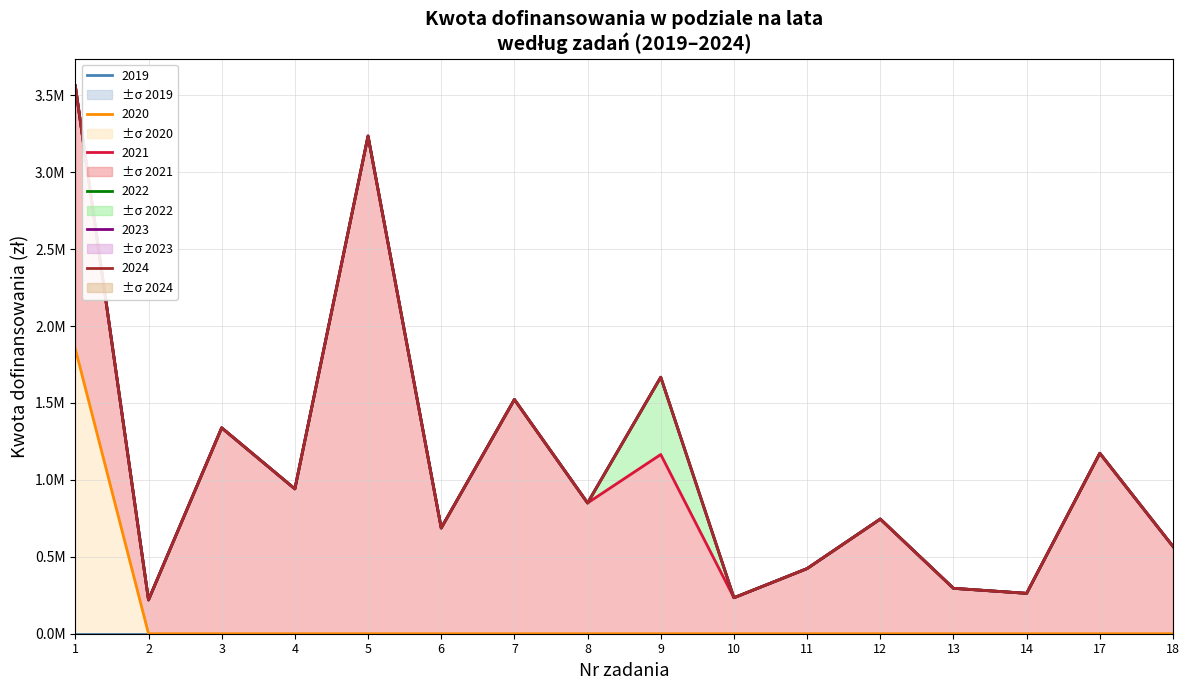

Does the chart have visible grid lines?

Yes